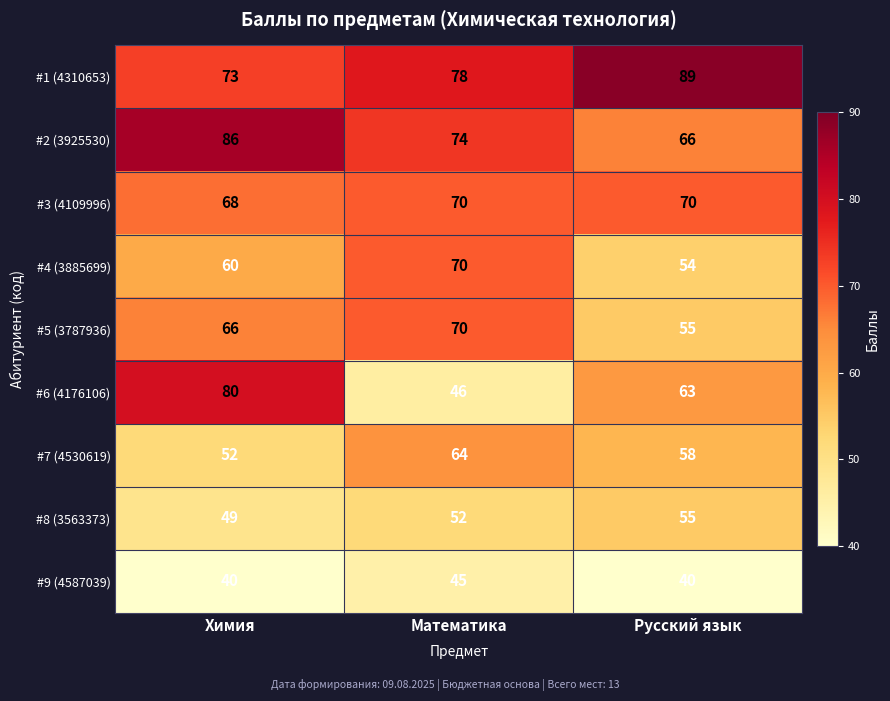

At which category does the chart reach its peak across all series?

Русский язык